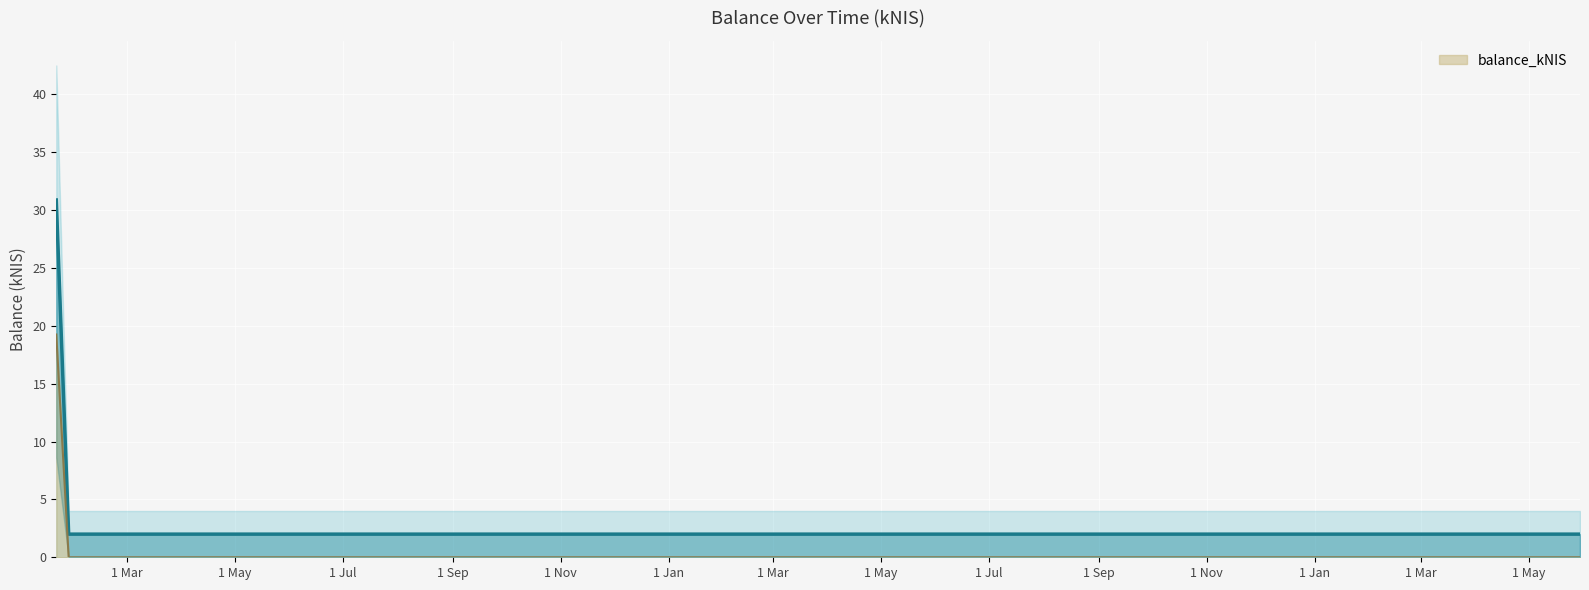

Reading right to left, what are all the values shown in this chart?

2024-05-30=2.0	2024-05-23=2.0	2023-12-07=2.0	2023-10-05=2.0	2022-07-28=2.0	2022-07-07=2.0	2022-01-27=2.0	2022-01-20=30.9